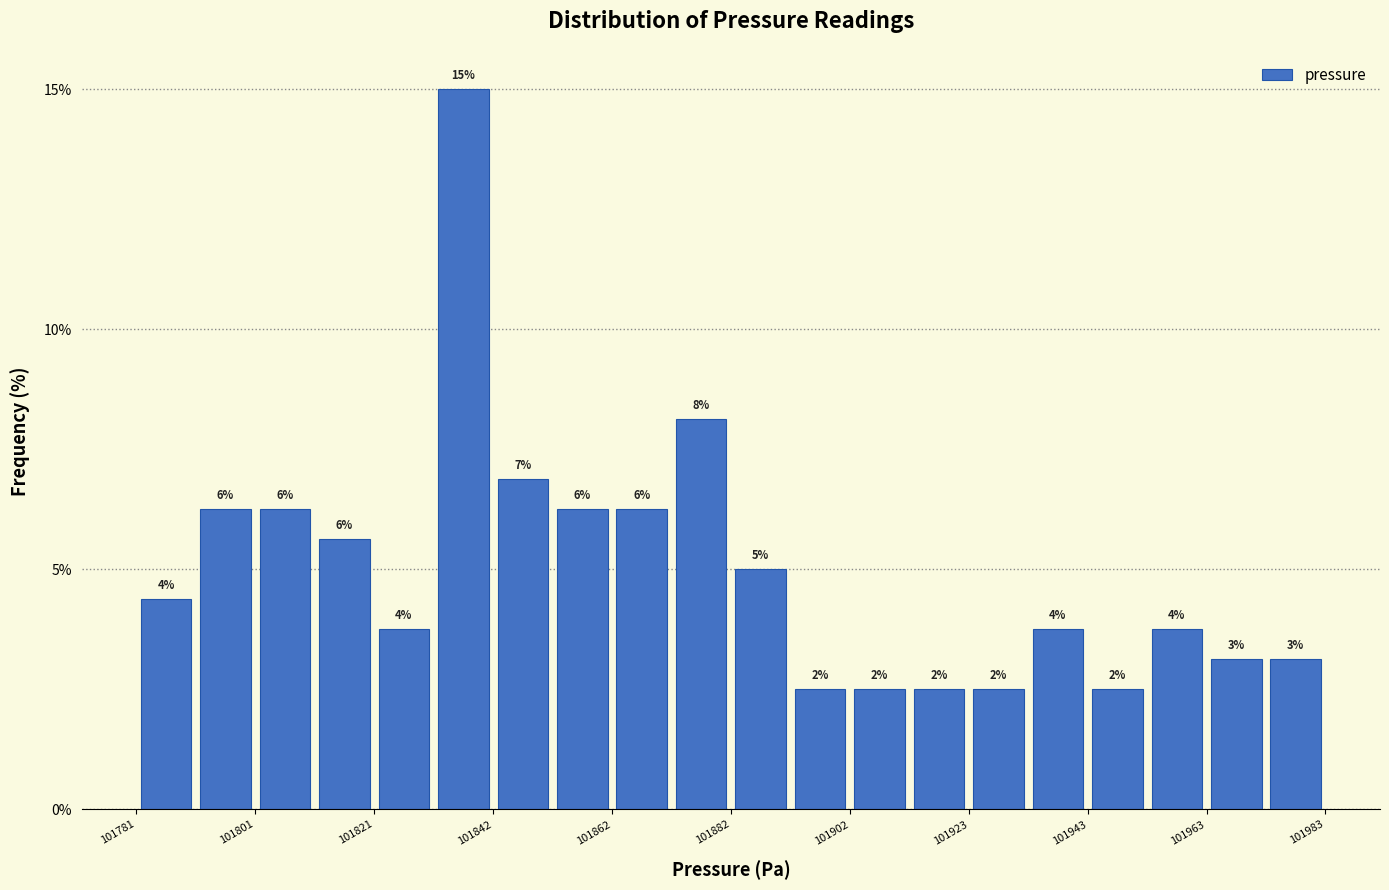

Read against the x-axis, roughly where is the centre of the tallest bar?

101835